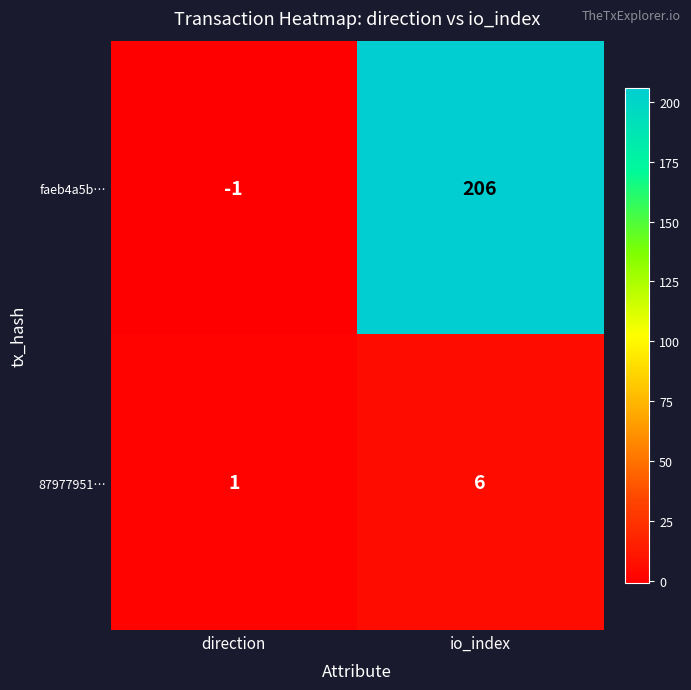

Reading right to left, extract all data points from this chart.

faeb4a5b…: 206	-1
87977951…: 6	1